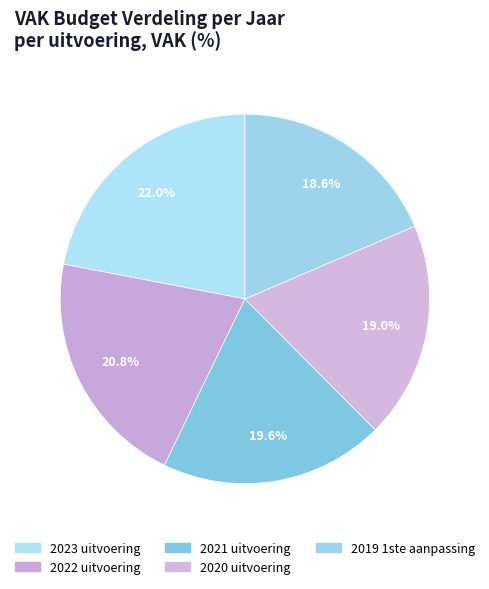

True or false: 2021 uitvoering accounts for 20% of the total.

True